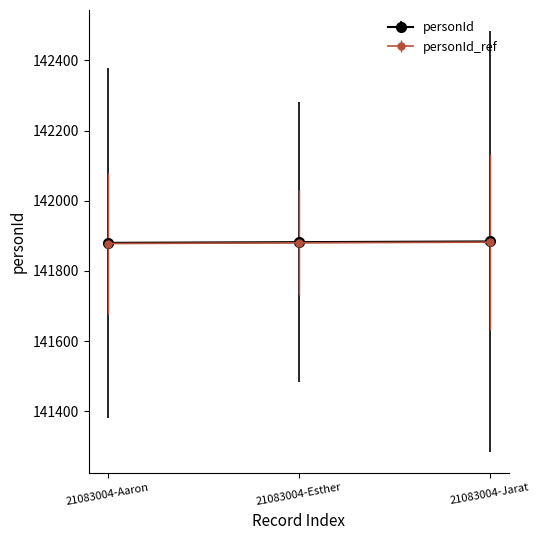

The value of personId_ref at 21083004-Jarat is 228324. True or false?

False